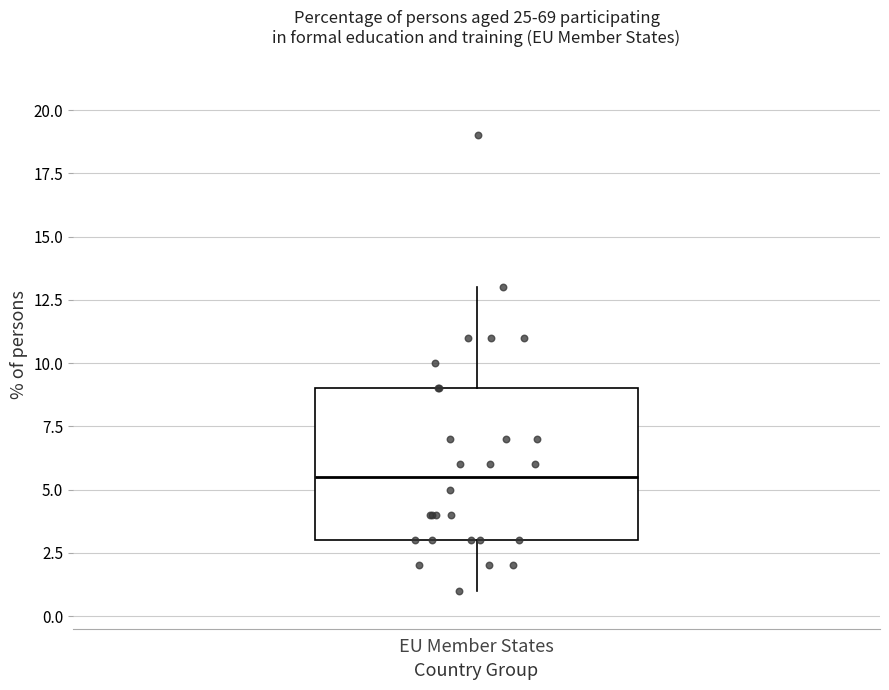

Transcribe this box plot: give where the median line is, the range the box spans, and where the two whiskers end, as read against the y-axis. The values are not printed on the chart, so give them approximately, as read against the axis.

median 5.5, box 3.0 to 9.0, whiskers 1.0 to 13.0